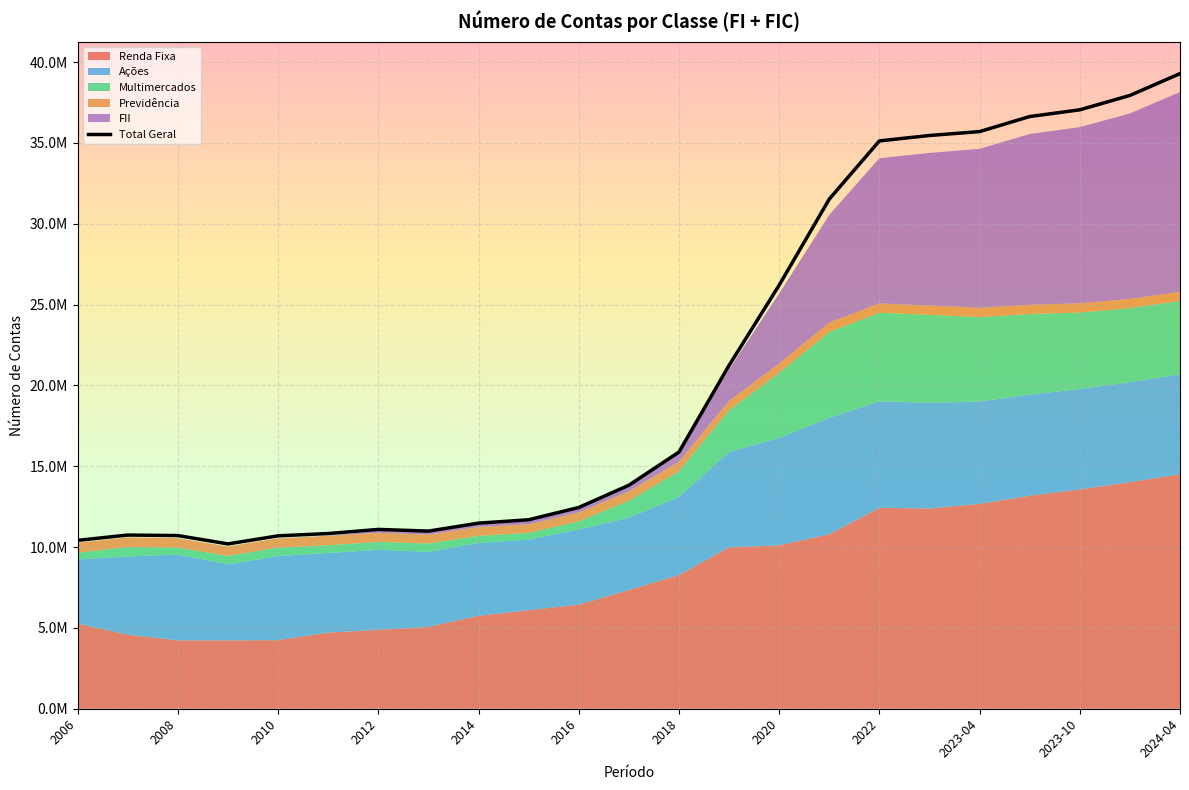

Which label corresponds to the smallest value in the chart?

2007